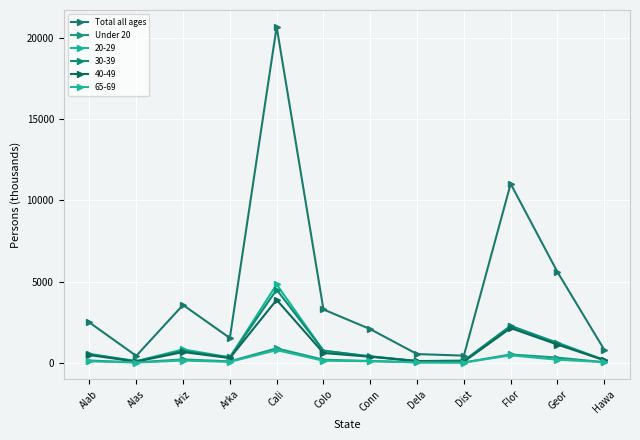

Which category has the highest value across all series?

Cali